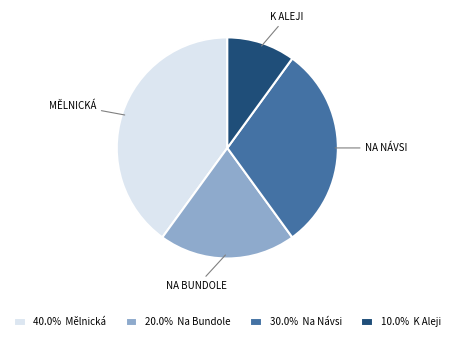

Is the sum of 30.0% Na Návsi and 10.0% K Aleji greater than half?

No